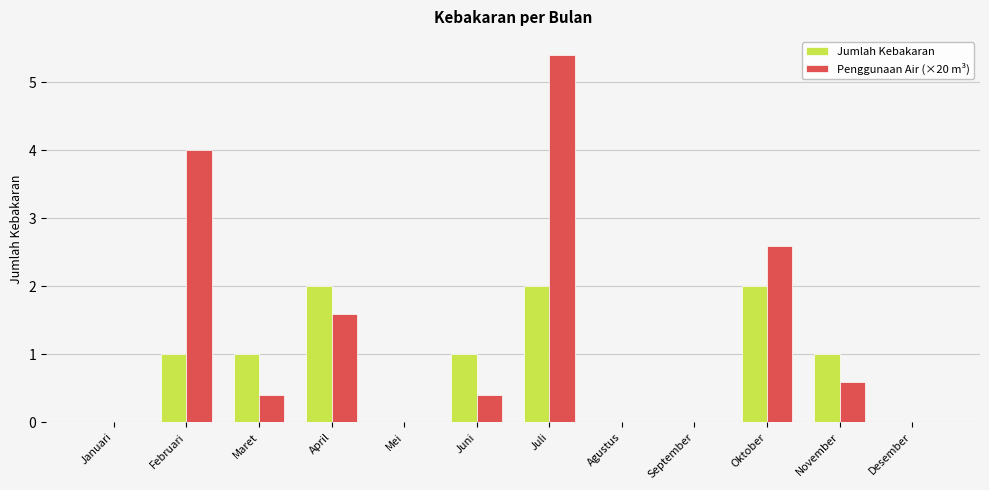

Which series changed the most between Februari and September?

Penggunaan Air (×20 m³)